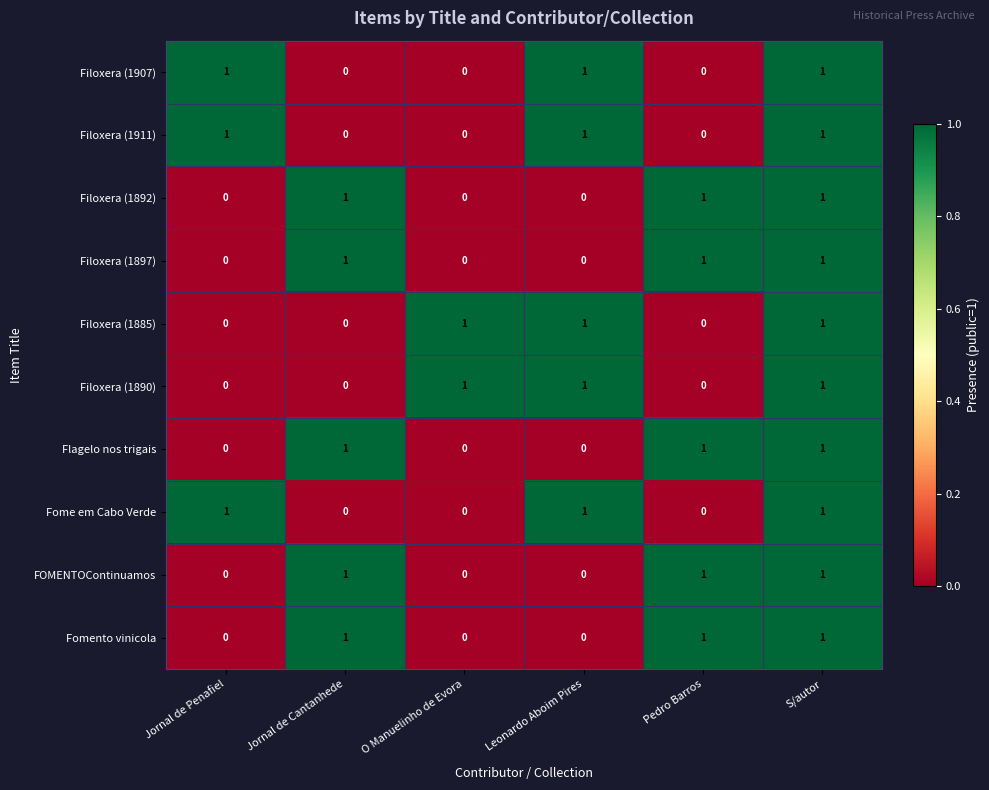

The Filoxera (1911) series shows 1 at Leonardo Aboim Pires. True or false?

True